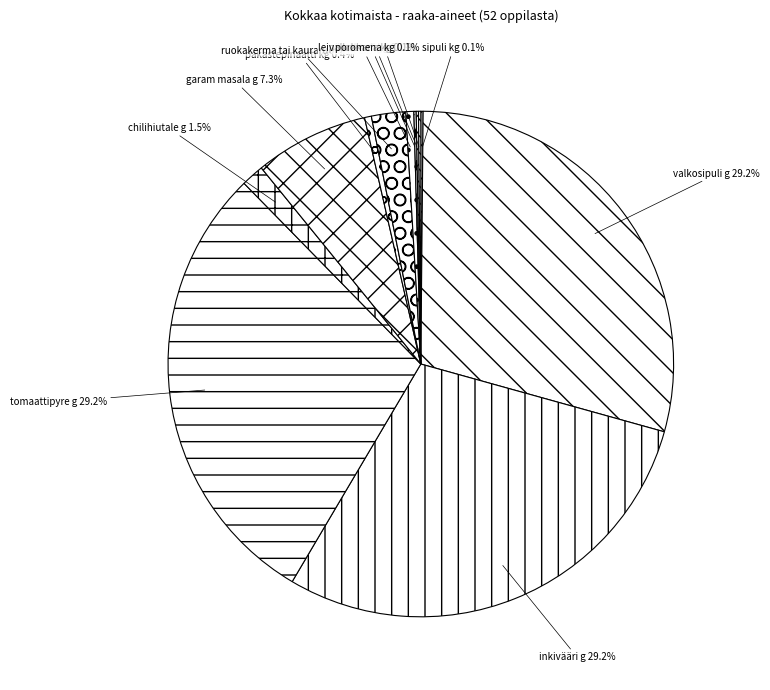

Does any single category account for the majority?

No